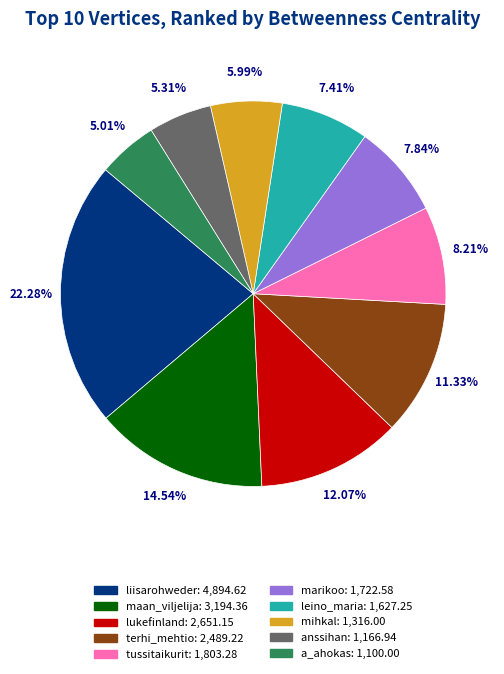

To the nearest percent, what percentage of the pie is mihkal?

6%